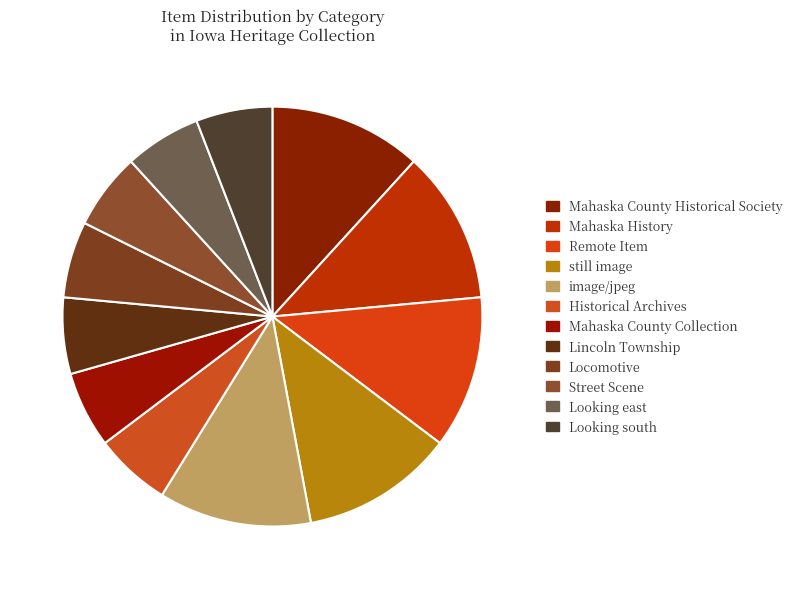

True or false: Looking south accounts for 1% of the total.

False